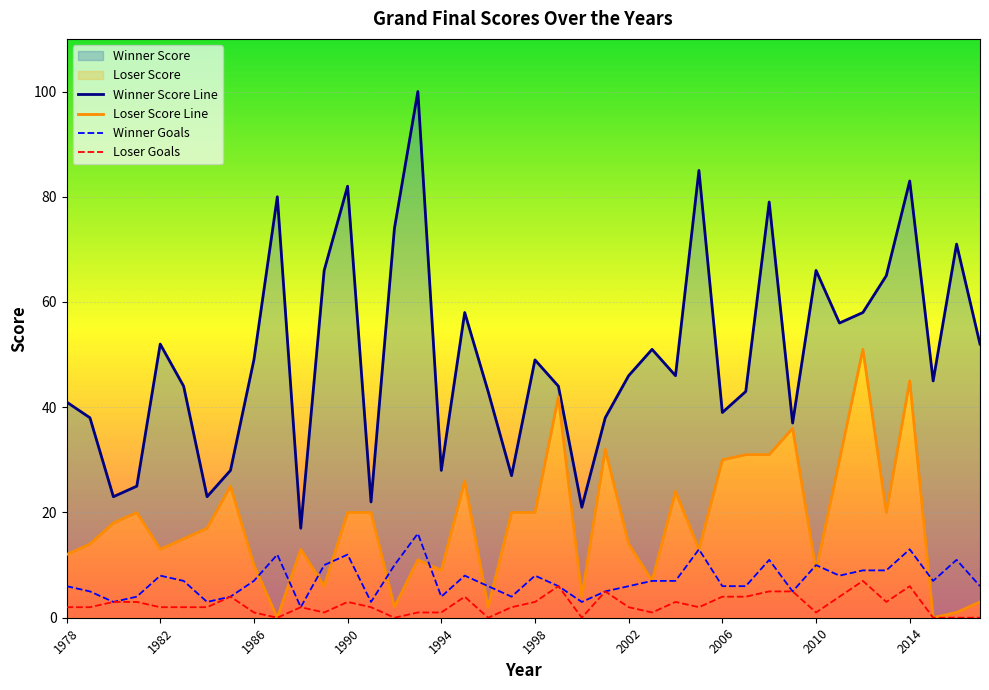

Rank the series at 1995 from highest to lowest value.

Winner Score, Loser Score, Winner Goals, Loser Goals